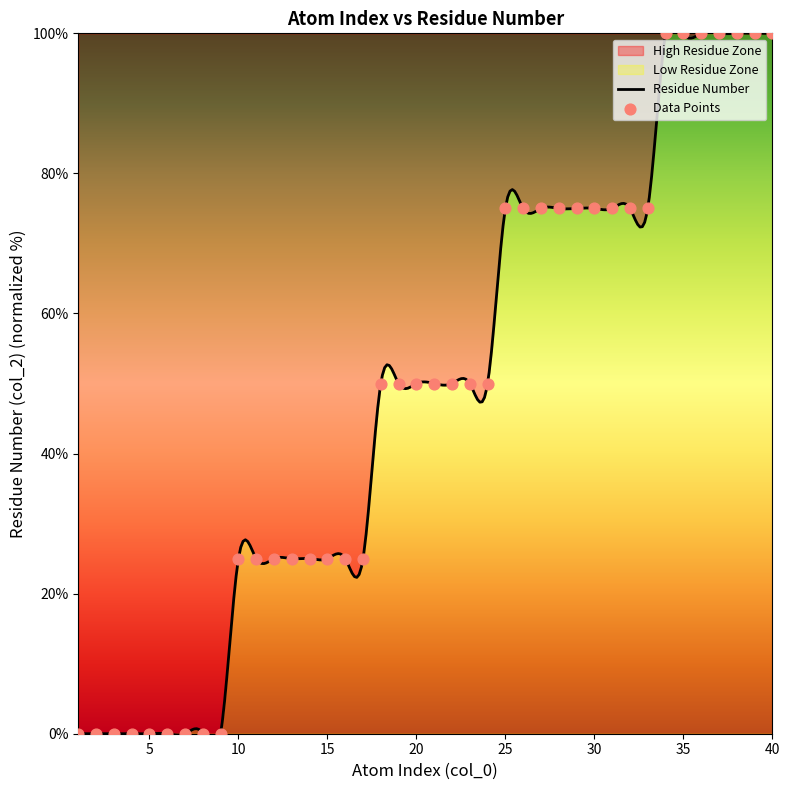

Which has a higher value, 1 or 38?

38